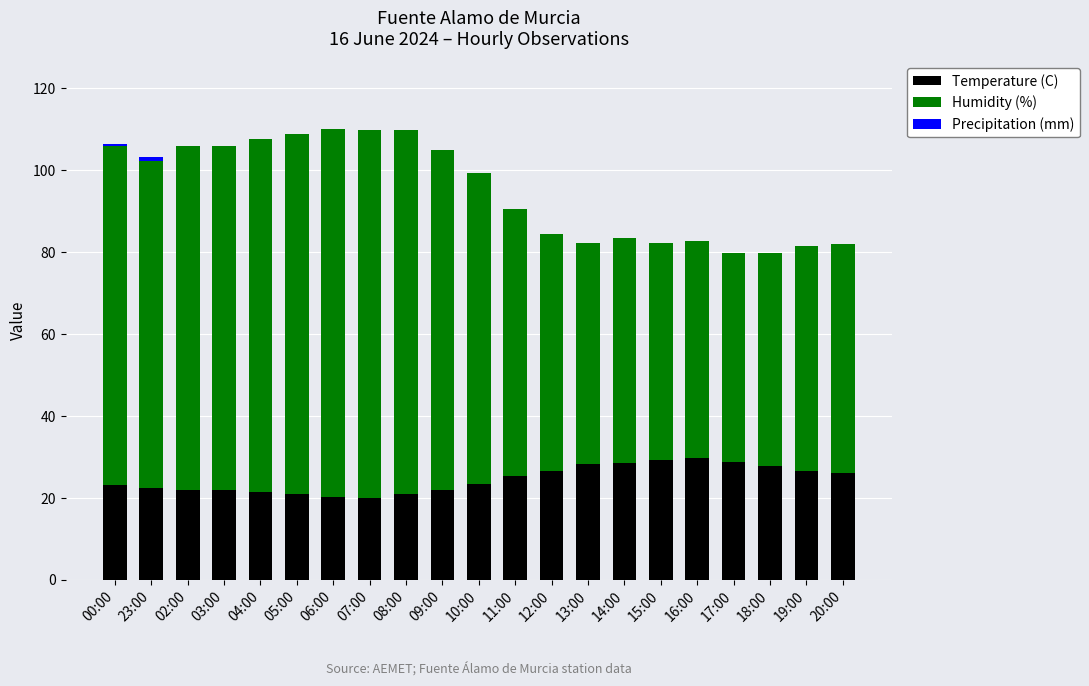

What is the sum of all Temperature (C) values?

513.9